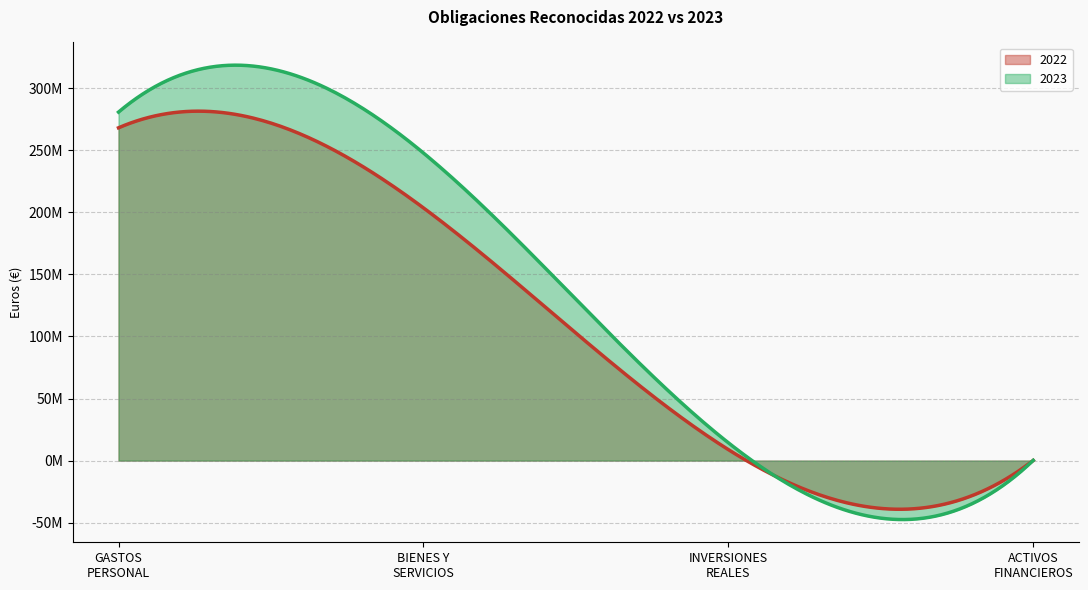

Which series changed the most between GASTOS CORRIENTES EN BIENES Y SERVICIOS and ACTIVOS FINANCIEROS?

2023